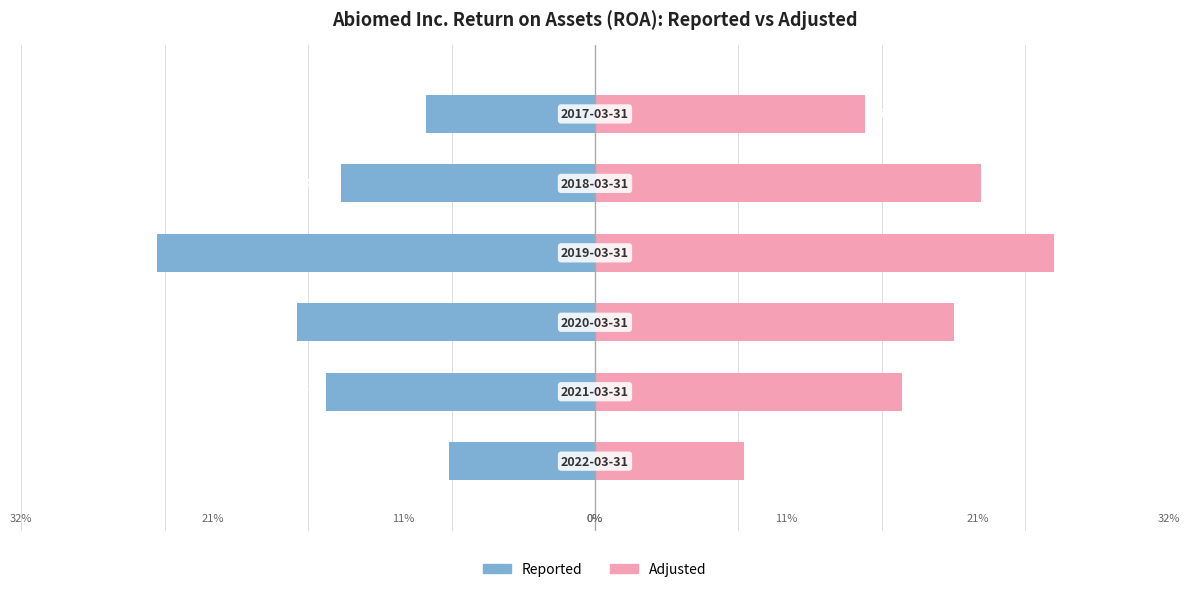

List the labels in order of Reported value, smallest first.

3, 2, 1, 4, 5, 0